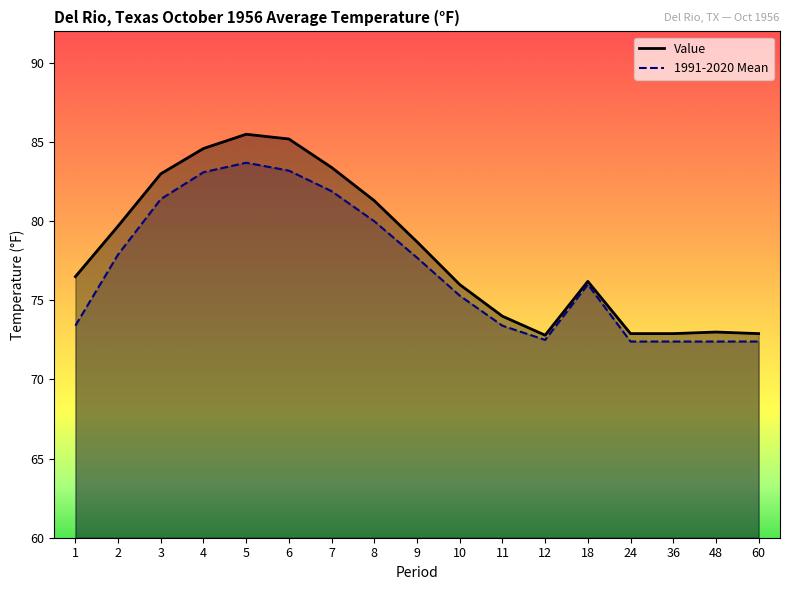

How many interior local valleys does the Value series have?

1